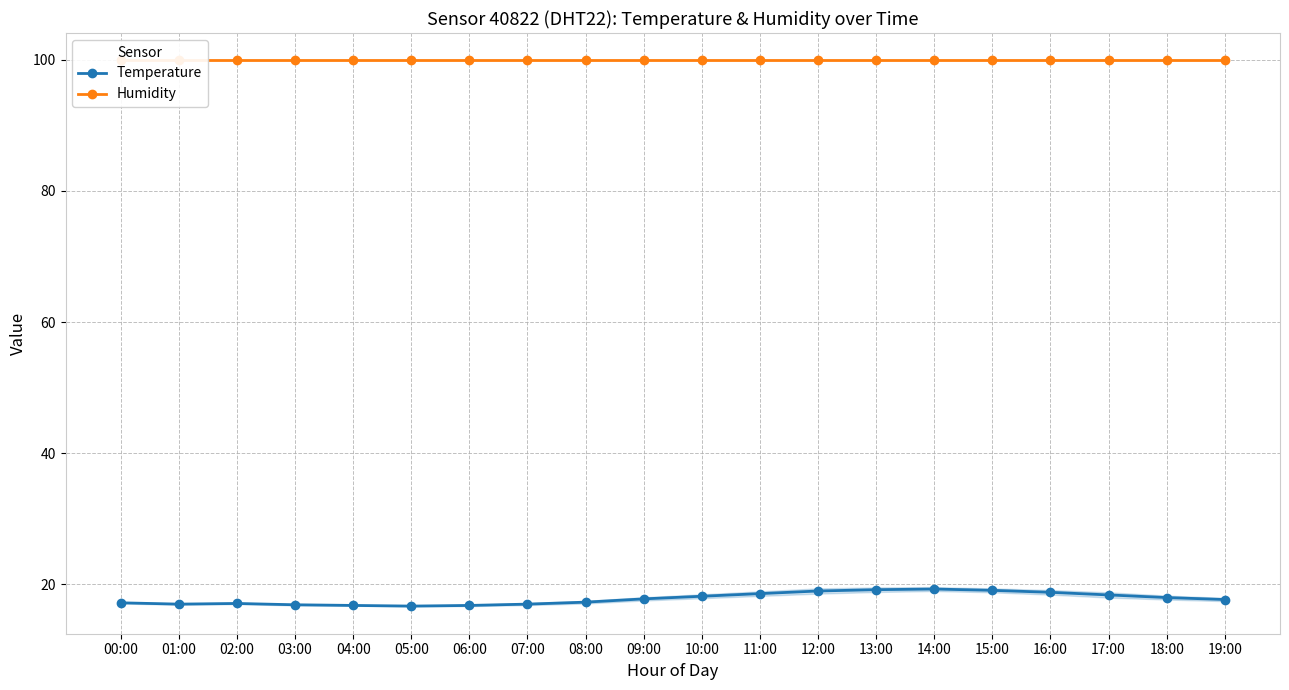

True or false: Humidity and Temperature intersect in this chart.

False